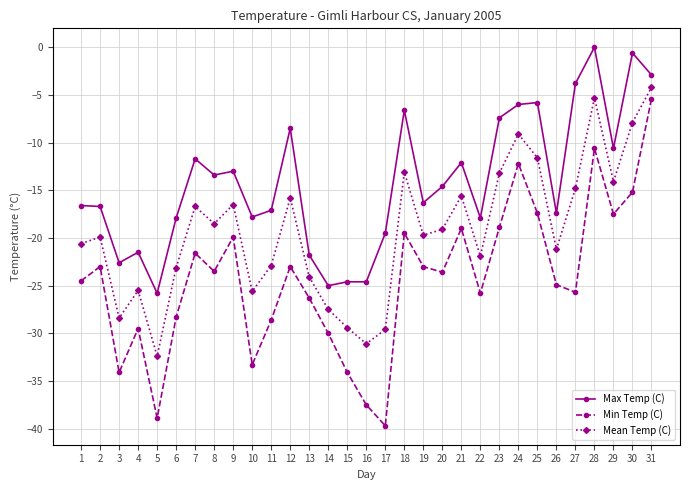

What is the average value of the Min Temp (C) series?

-24.3